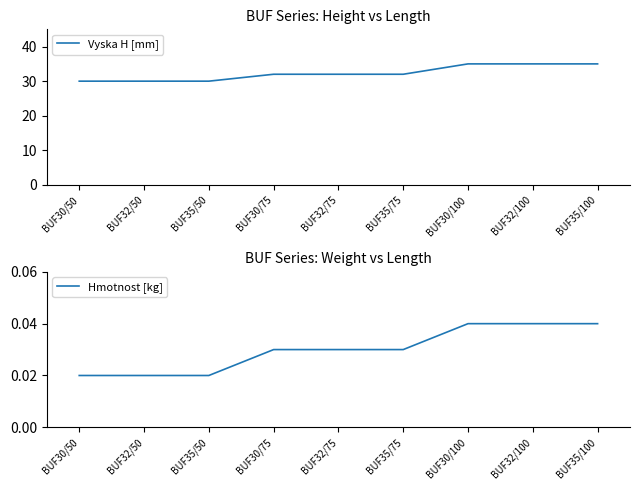

Reading left to right, list all the values displayed in this chart.

Vyska H [mm]: BUF30/50=30.0	BUF32/50=30.0	BUF35/50=30.0	BUF30/75=32.0	BUF32/75=32.0	BUF35/75=32.0	BUF30/100=35.0	BUF32/100=35.0	BUF35/100=35.0
Hmotnost [kg]: BUF30/50=0.0	BUF32/50=0.0	BUF35/50=0.0	BUF30/75=0.0	BUF32/75=0.0	BUF35/75=0.0	BUF30/100=0.0	BUF32/100=0.0	BUF35/100=0.0